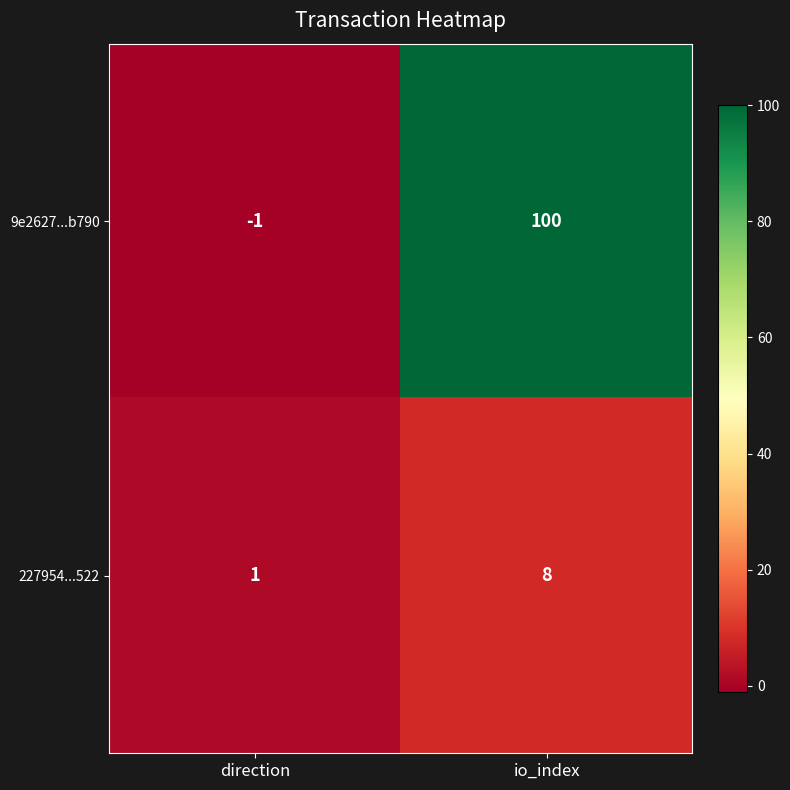

What is the average value of the 9e2627...b790 series?

50